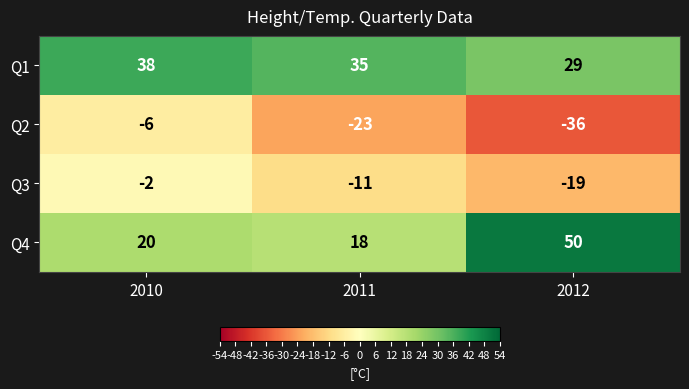

What is the difference between the highest and lowest values at 2012?

86